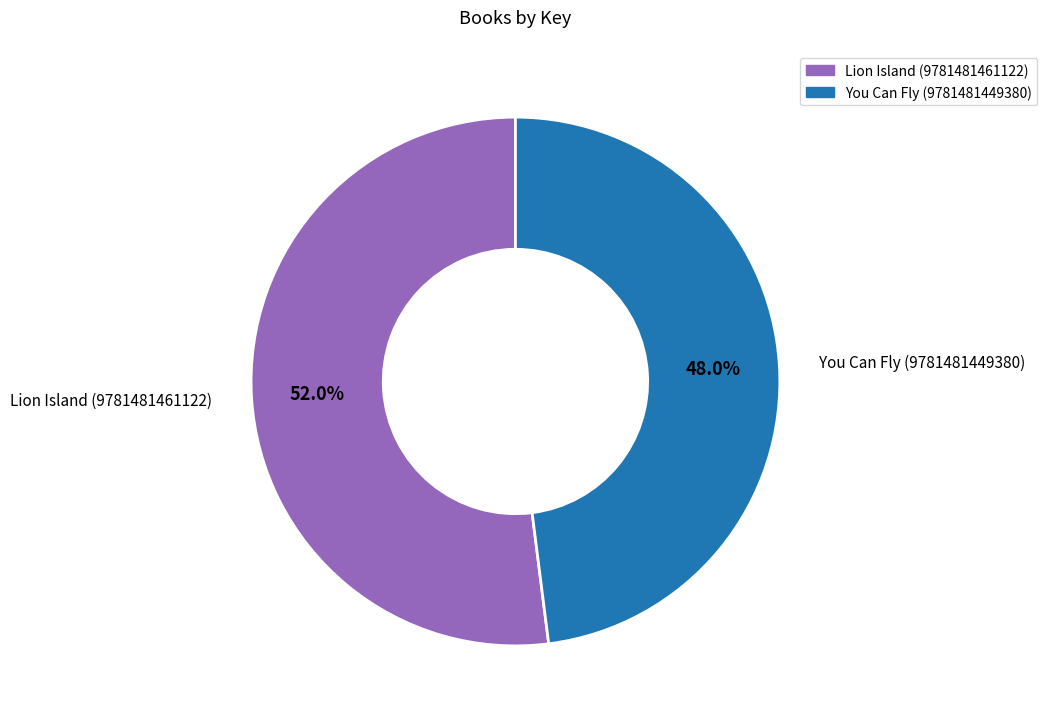

How many segments does this pie chart have?

2